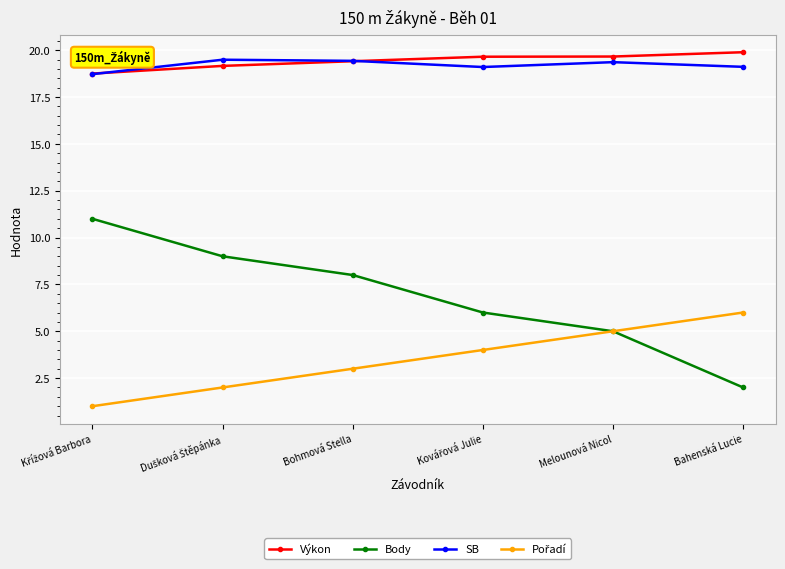

What is the difference between the highest and lowest values at Bahenská Lucie?

17.9